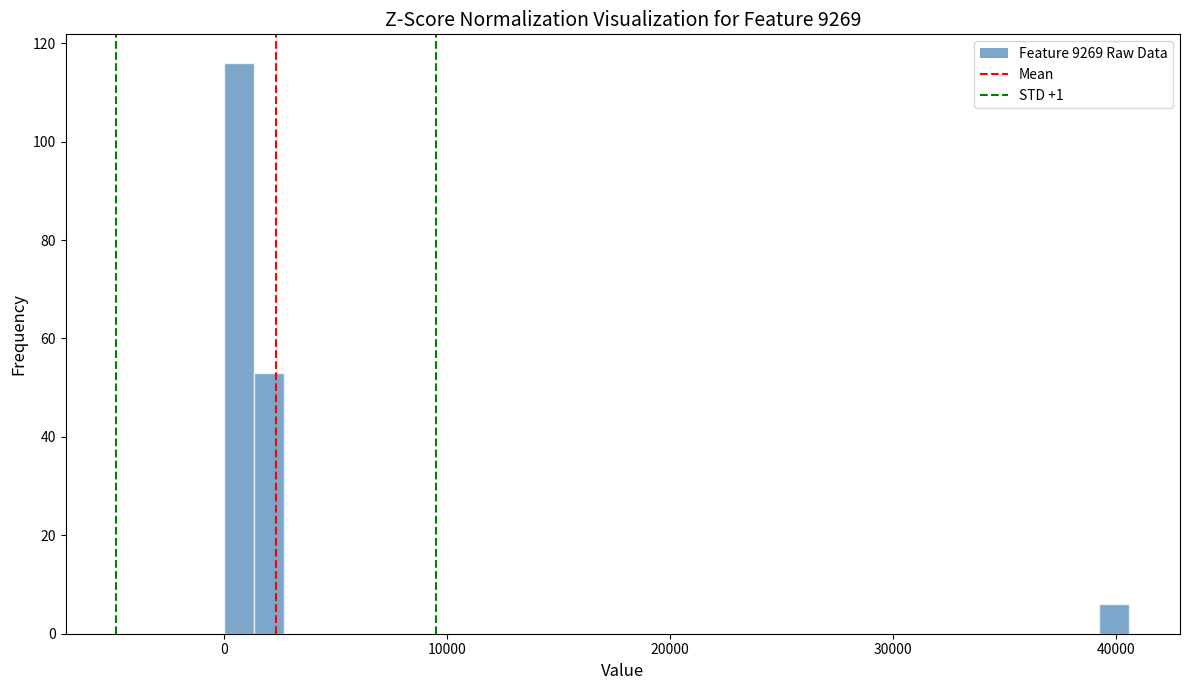

Read against the x-axis, roughly where is the centre of the tallest bar?

1000